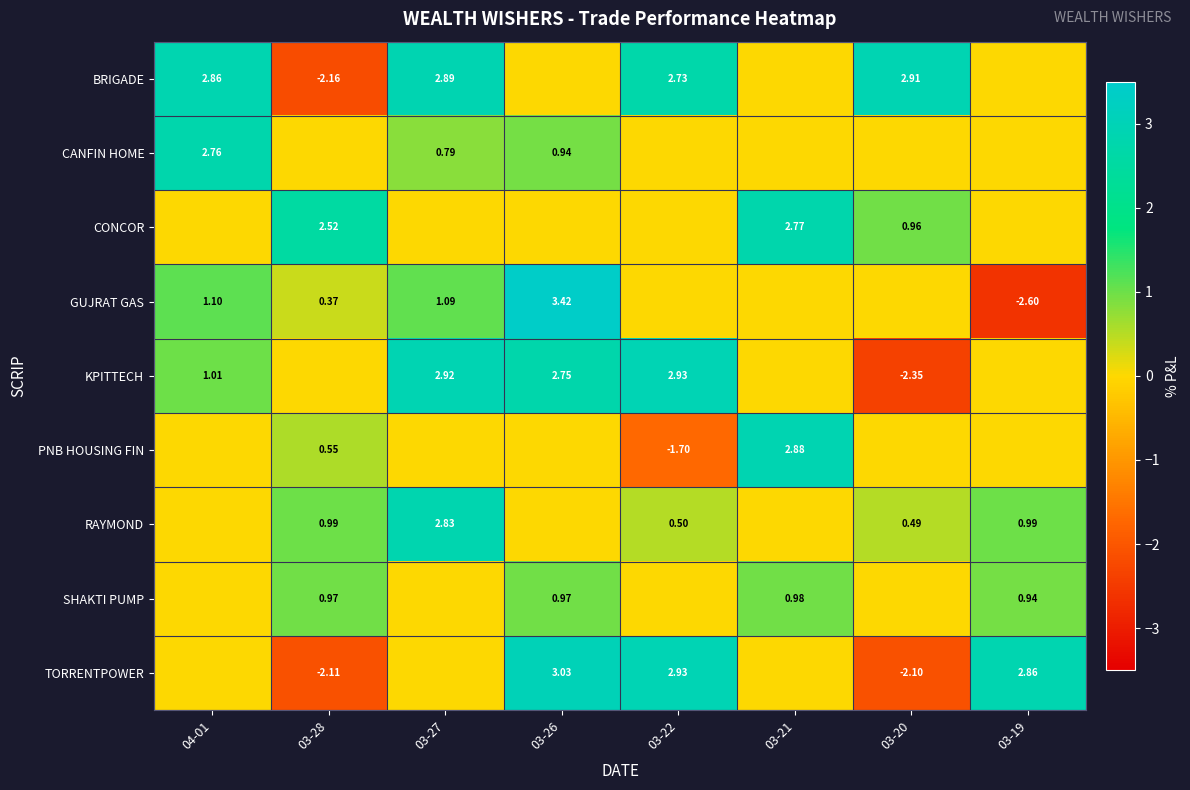

At which label does GUJRAT GAS first exceed 0?

04-01